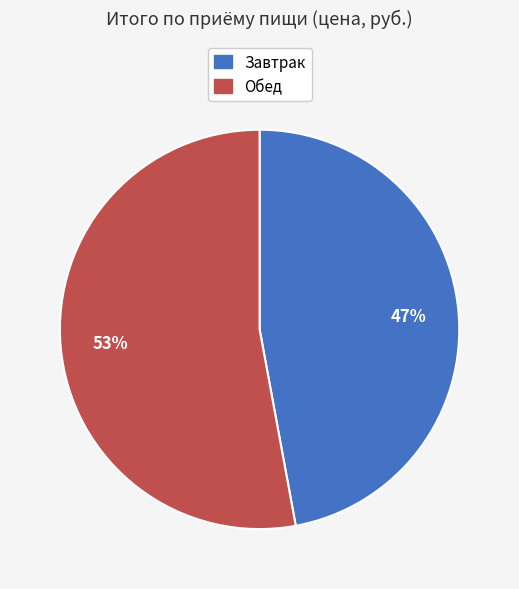

To the nearest percent, what portion does Завтрак represent?

47%